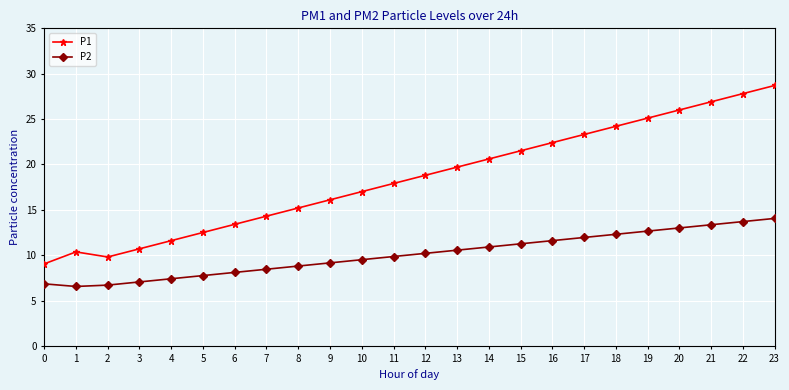

True or false: P1 and P2 cross at least once.

False